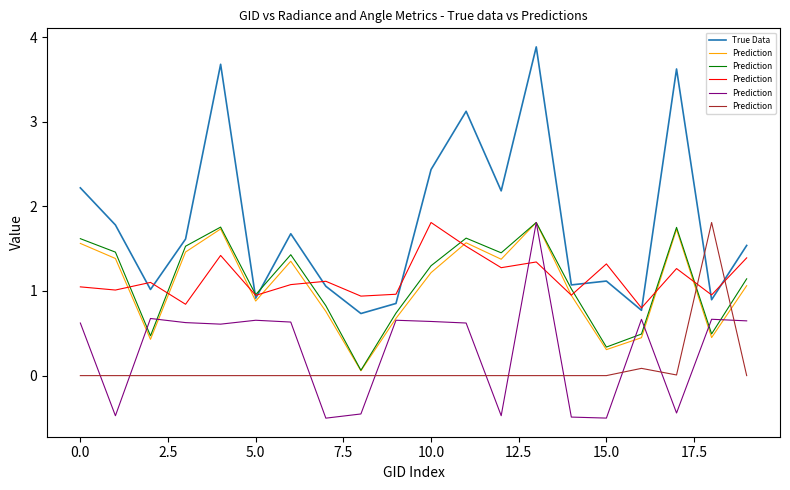

What is the sum of all Prediction values?

1.9